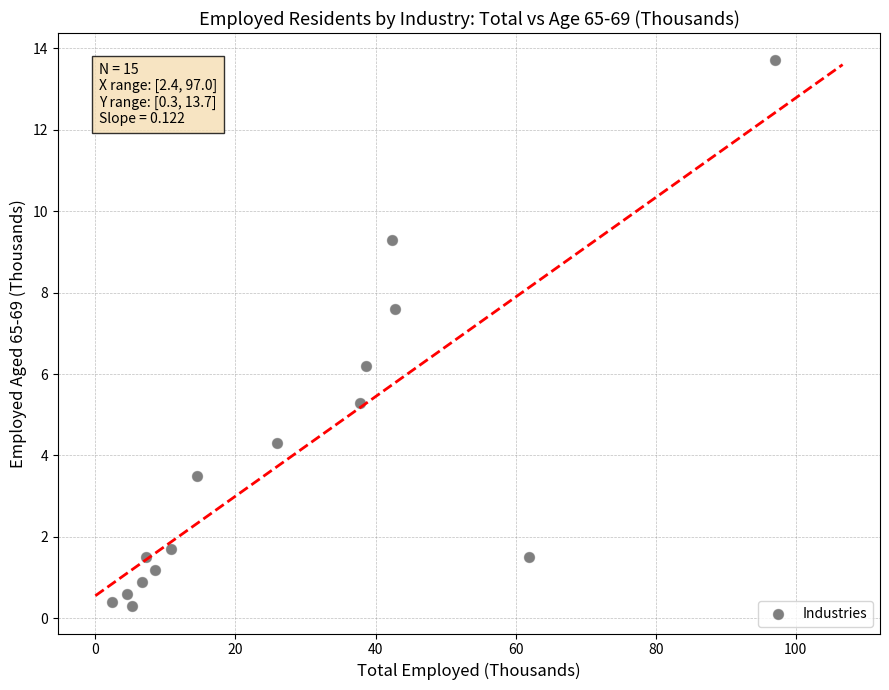

What is the range of Y values (max minus min)?

13.4